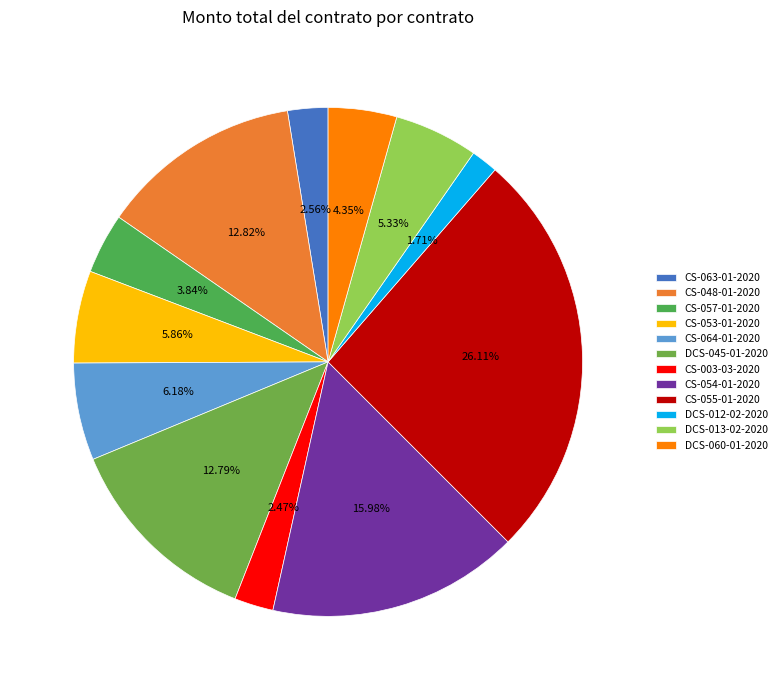

How many slices are in this pie chart?

12